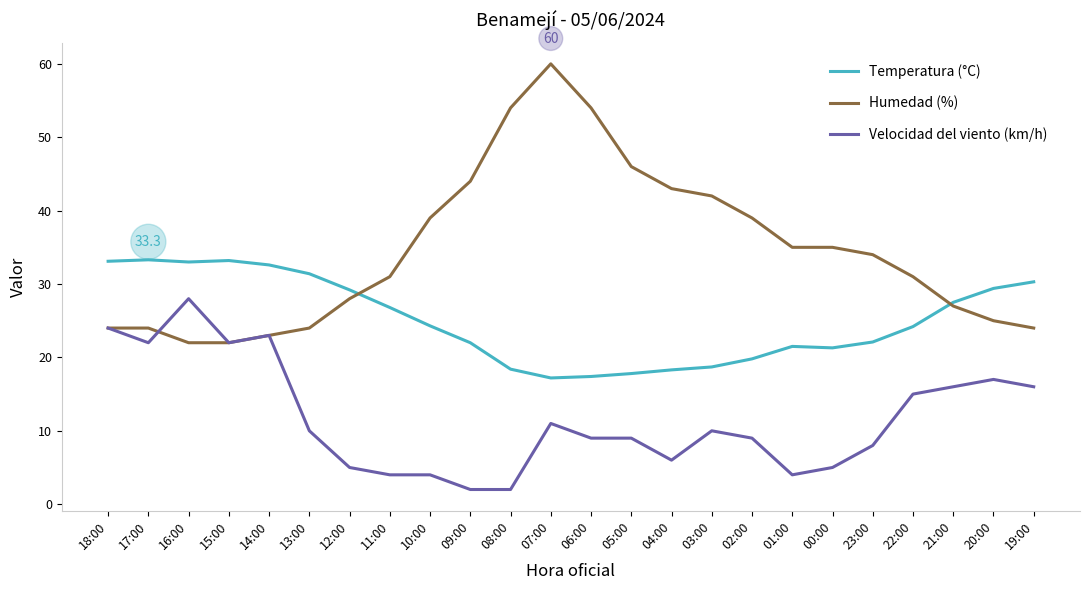

What position from the left is 07:00?

12